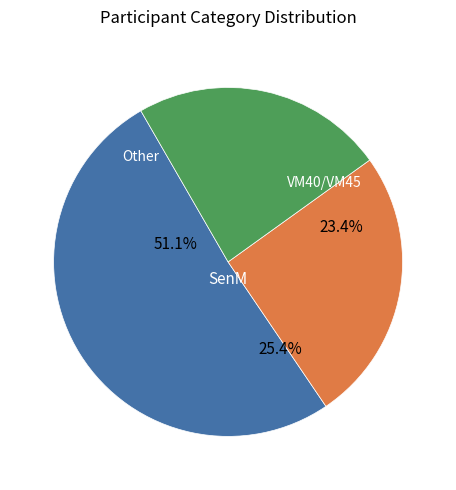

Which slice is the largest?

SenM